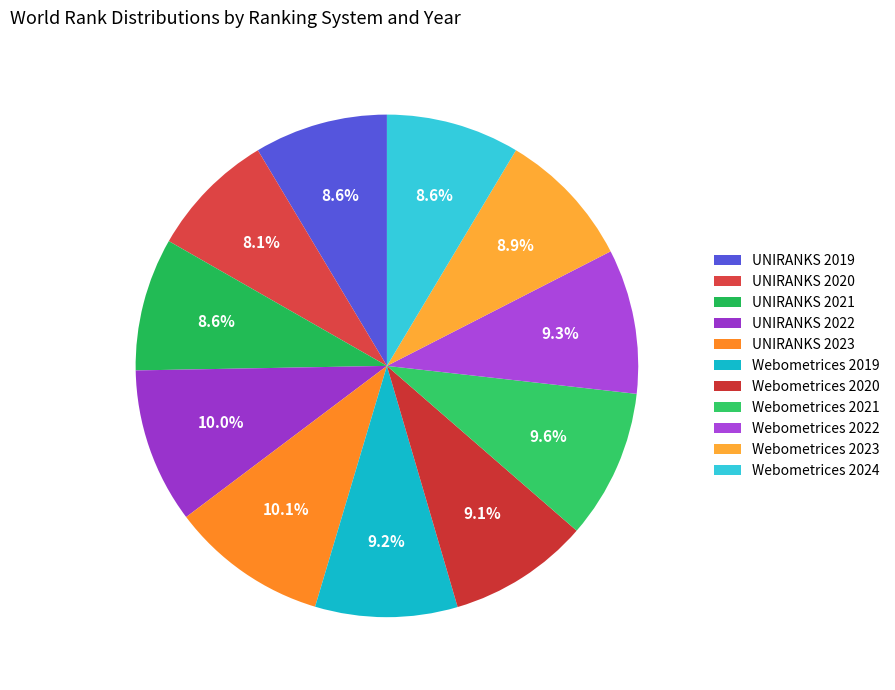

What is the total percentage of Webometrices 2020 and UNIRANKS 2020?

17.2%